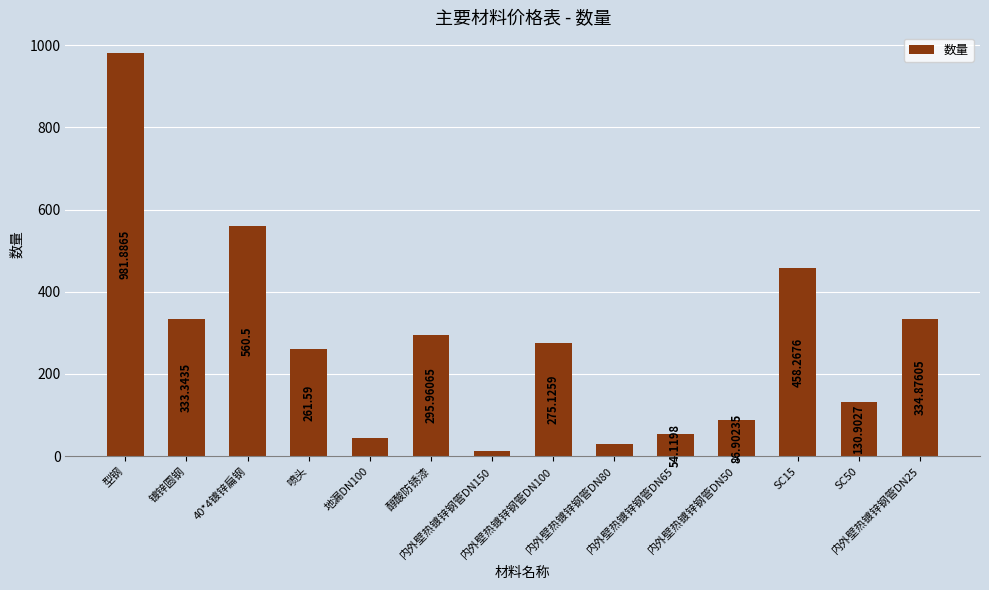

What is the label of the 14th bar from the right?

型钢